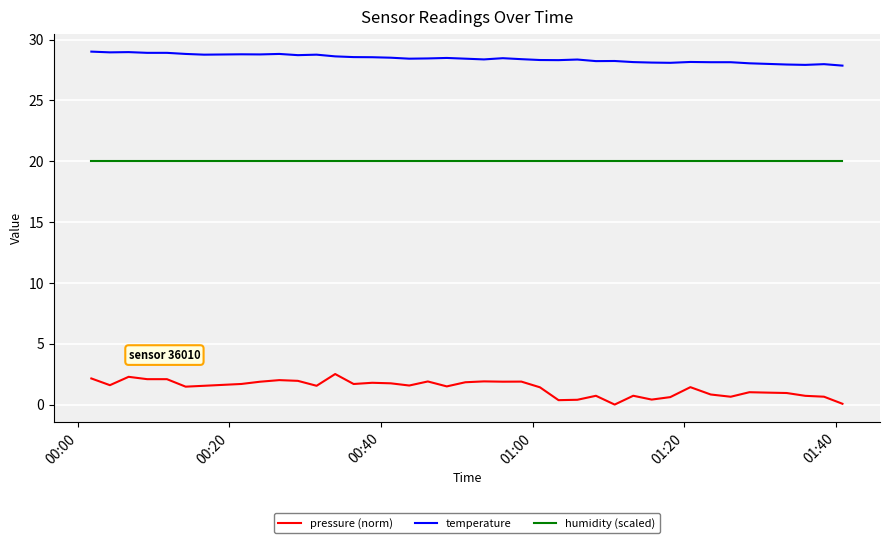

List the series in order of their peak value, lowest first.

pressure (norm), humidity (scaled), temperature